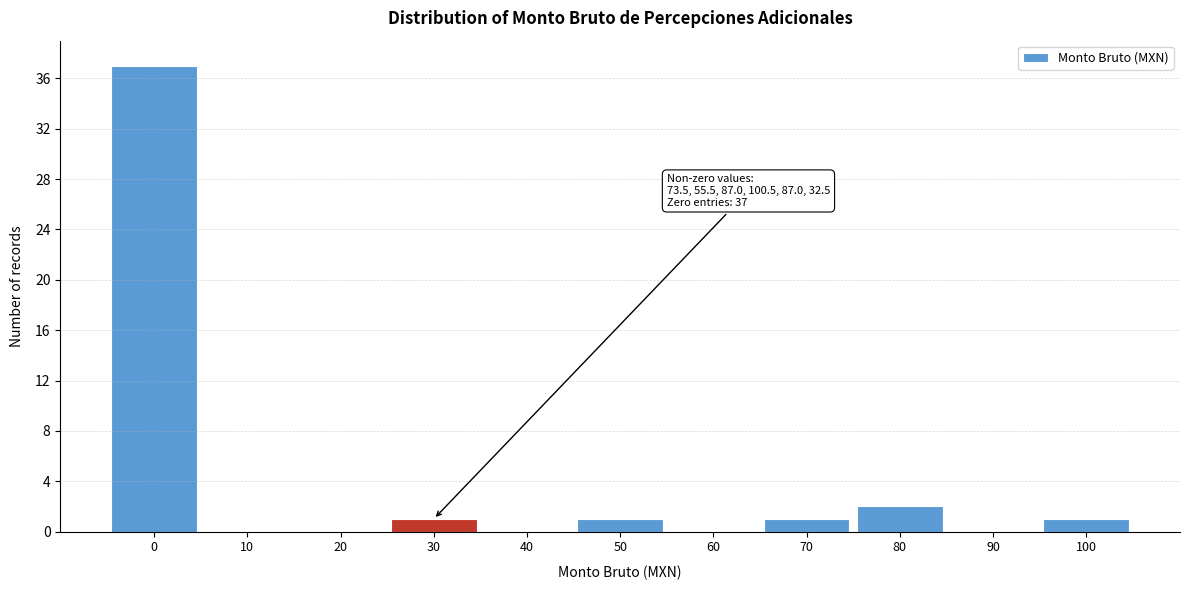

Reading left to right, extract all data points from this chart.

0=37	10=0	20=0	30=1	40=0	50=1	60=0	70=1	80=2	90=0	100=1